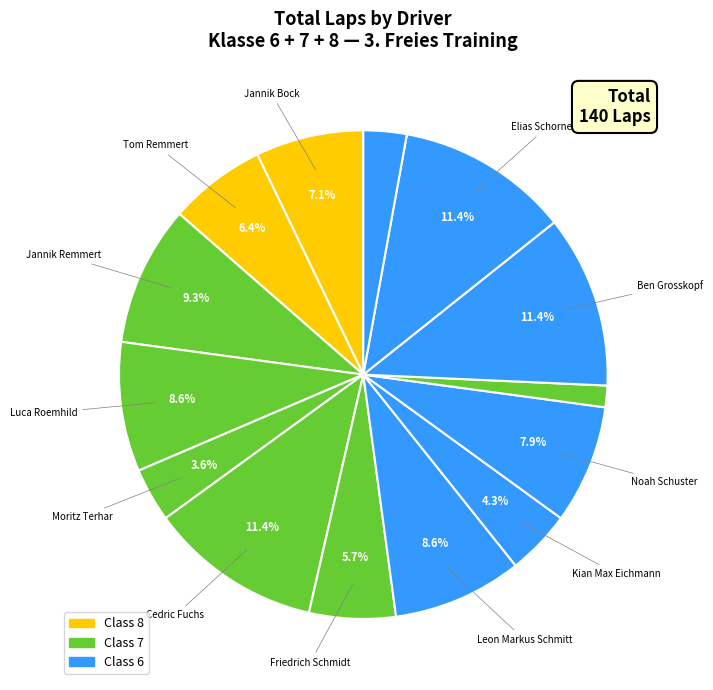

Which category has the smallest portion of the pie?

Simo Thomas